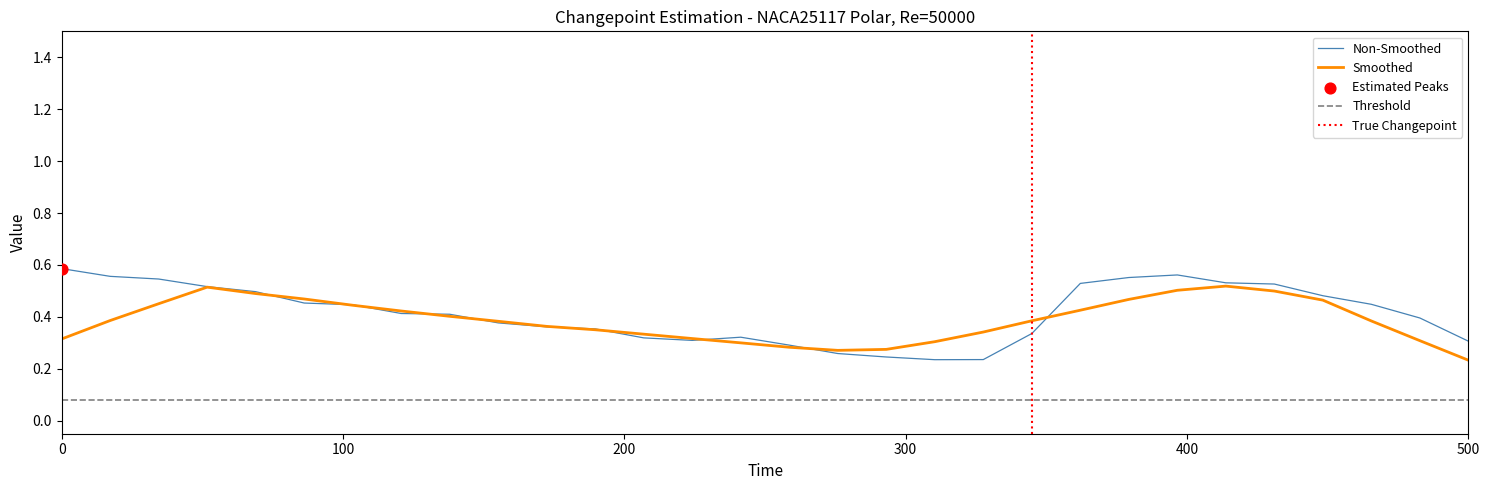

At how many categories does at least one series exceed 0?

30